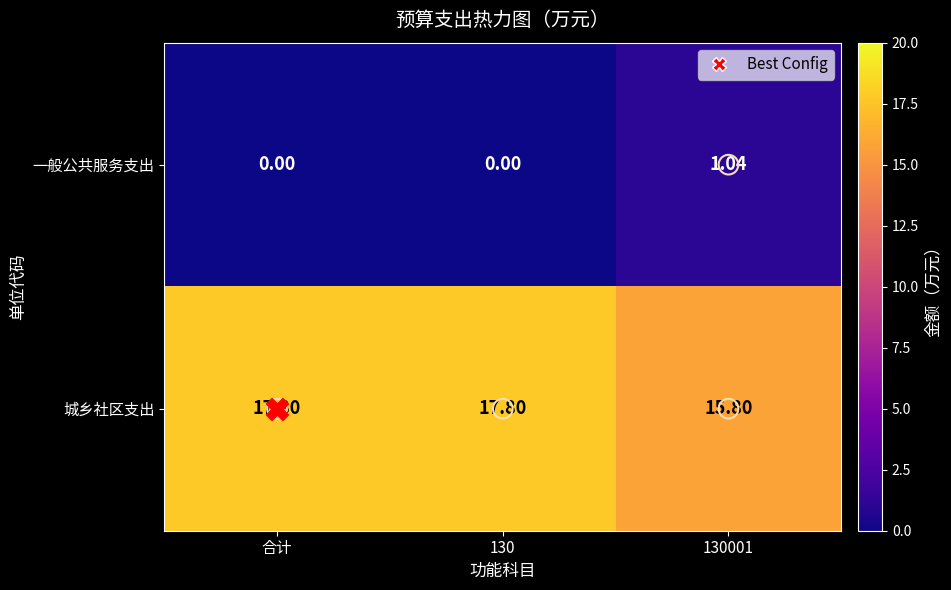

At how many categories does at least one series exceed 14?

3